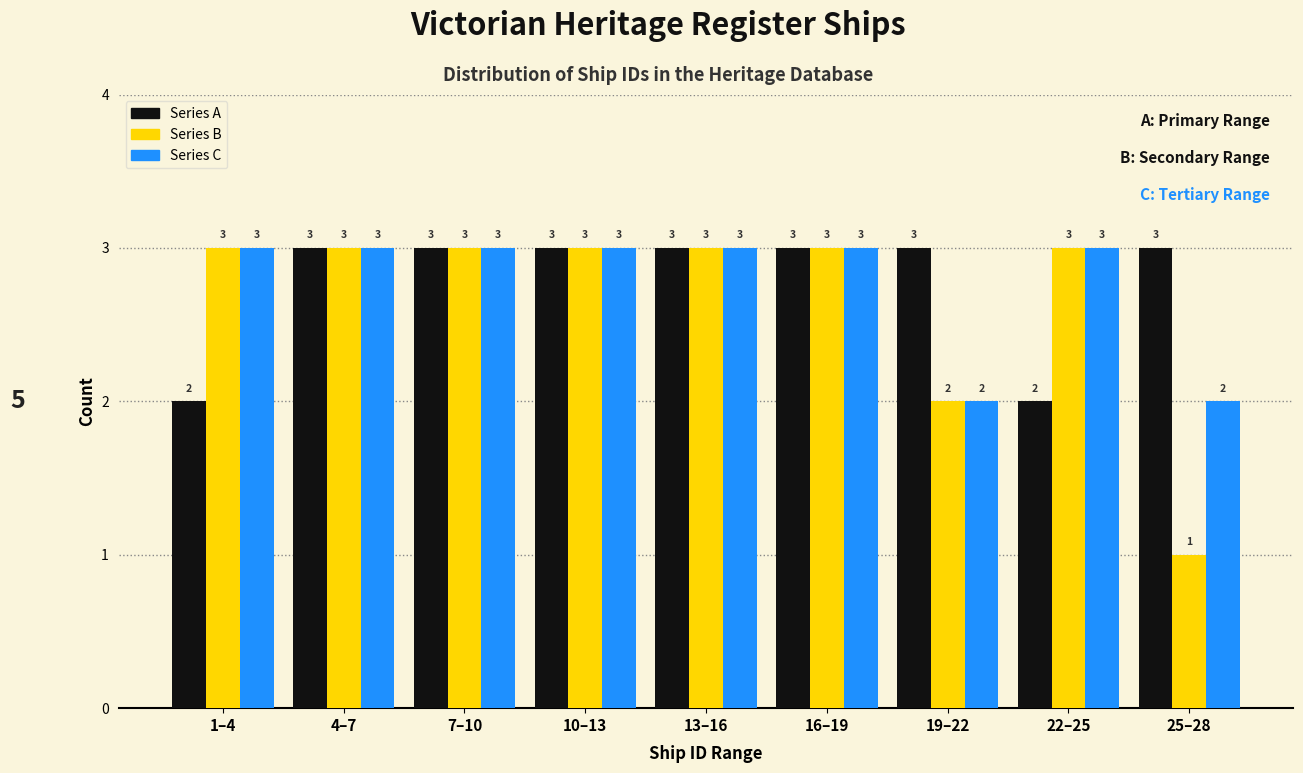

Reading left to right, list all the values displayed in this chart.

Series A: 2	3	3	3	3	3	3	2	3
Series B: 3	3	3	3	3	3	2	3	1
Series C: 3	3	3	3	3	3	2	3	2